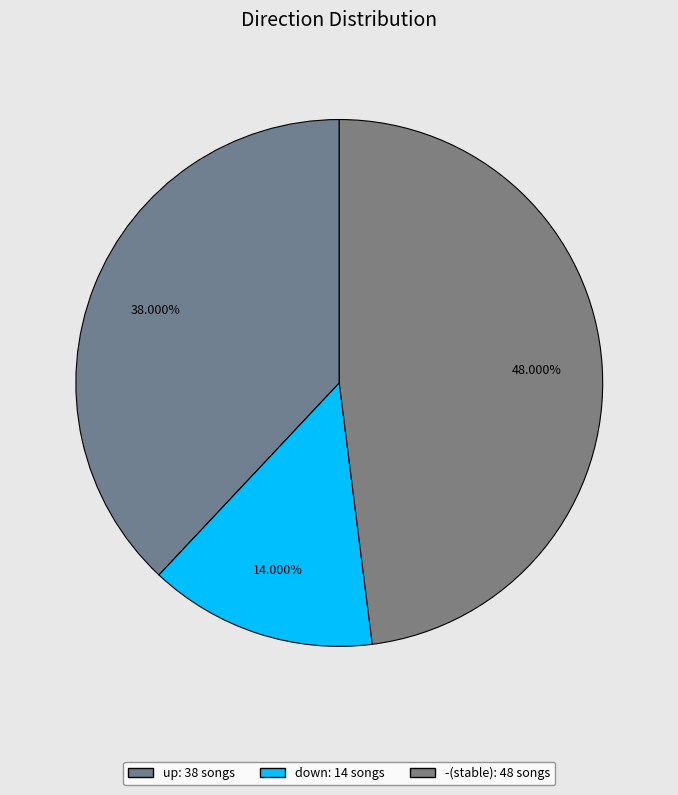

What is the change in value from up to -?

+10